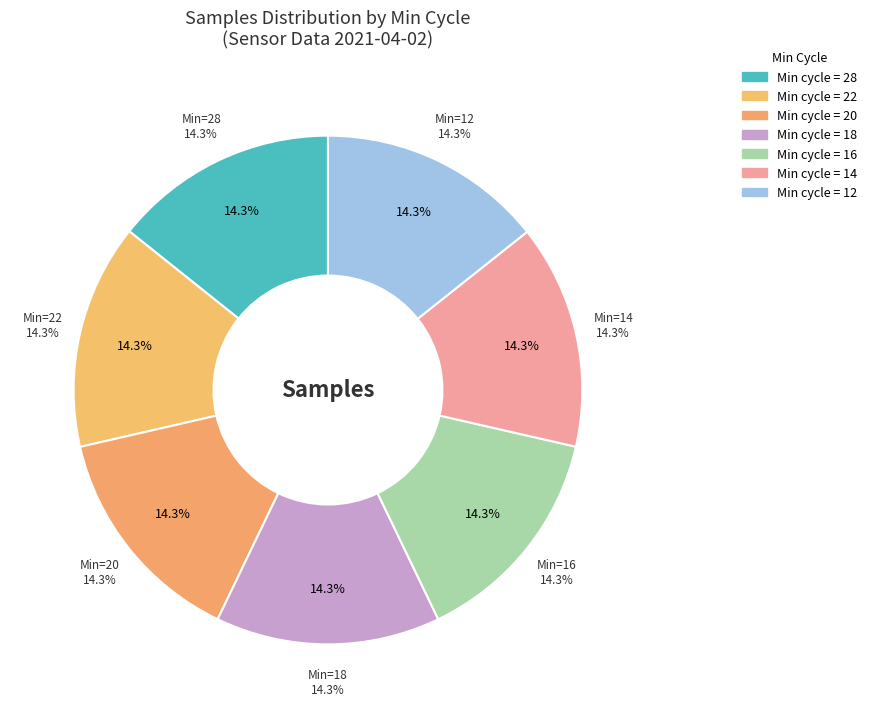

True or false: 16 accounts for 14% of the total.

True